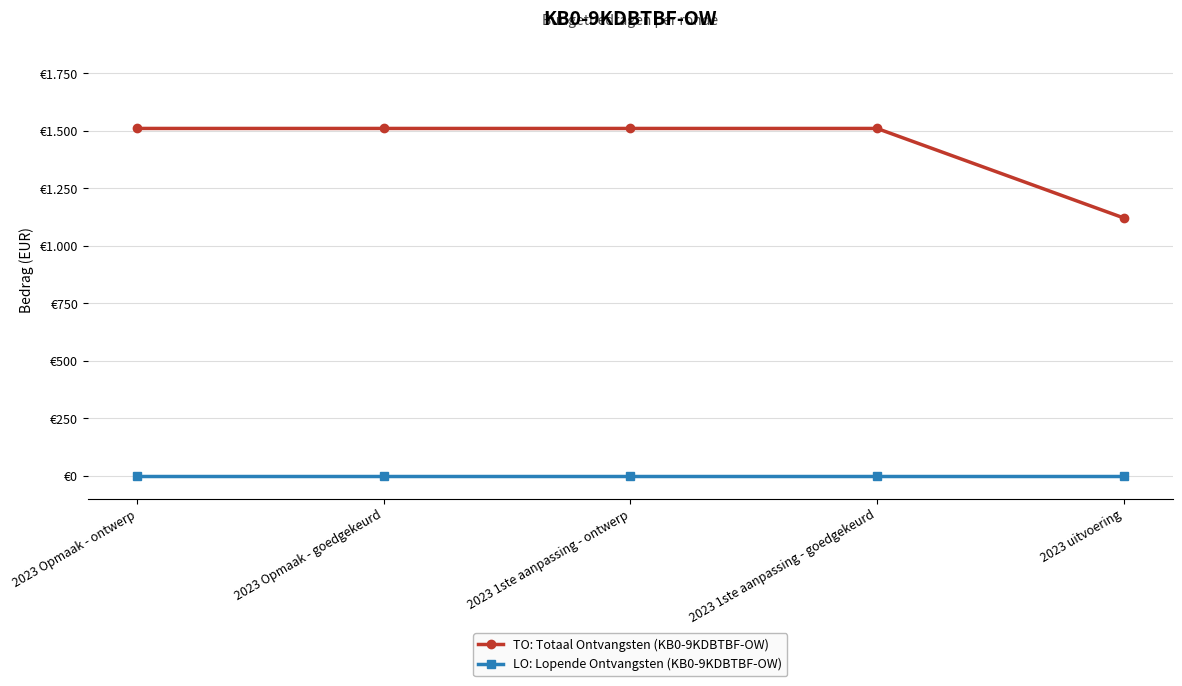

Rank the series at 2023 1ste aanpassing - ontwerp from lowest to highest value.

LO: Lopende Ontvangsten (KB0-9KDBTBF-OW), TO: Totaal Ontvangsten (KB0-9KDBTBF-OW)